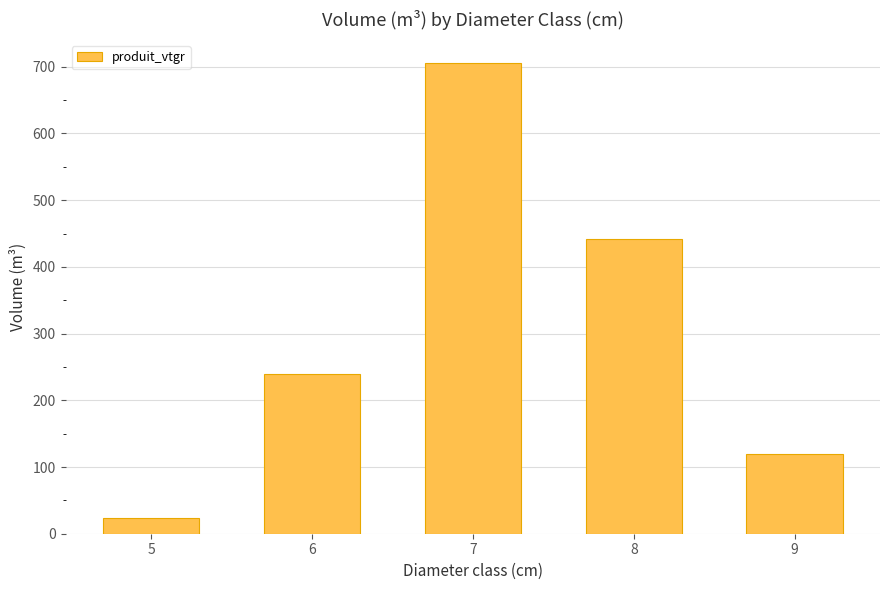

What is the difference between the second highest and minimum values?

416.8